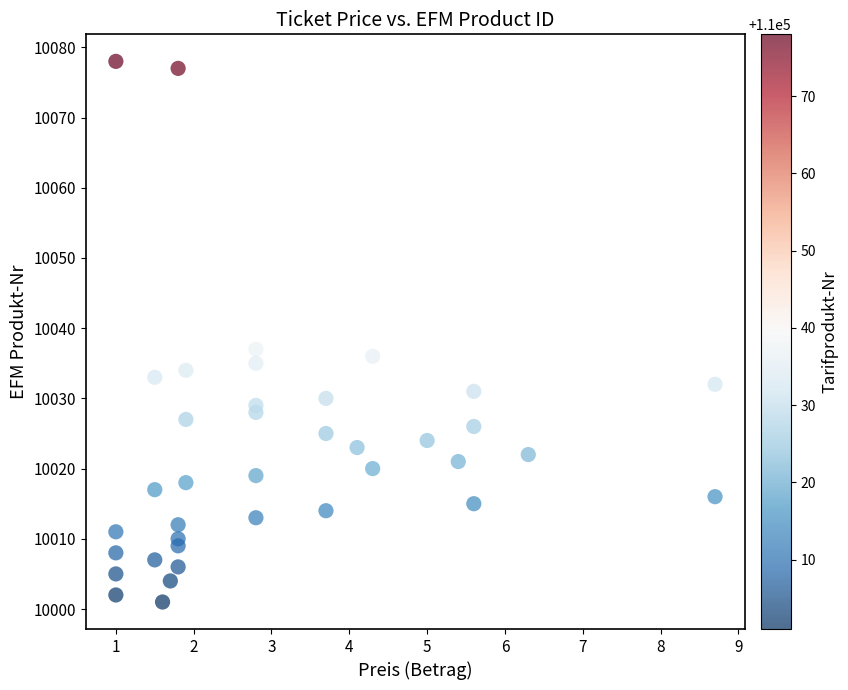

What is the range of Y values (max minus min)?

77